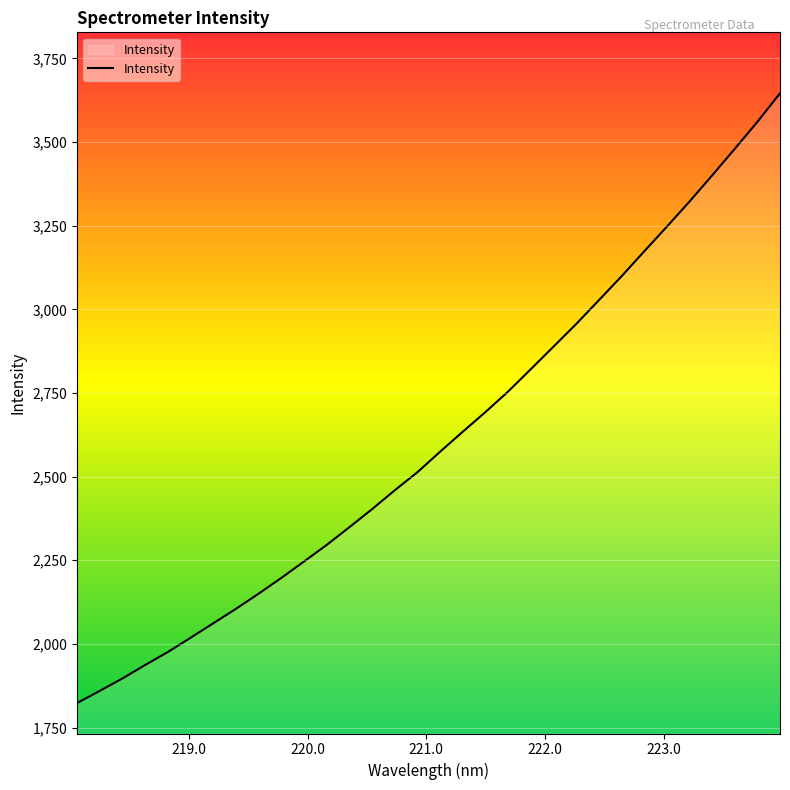

True or false: there are more than 2 points higher than both neighbors.

False